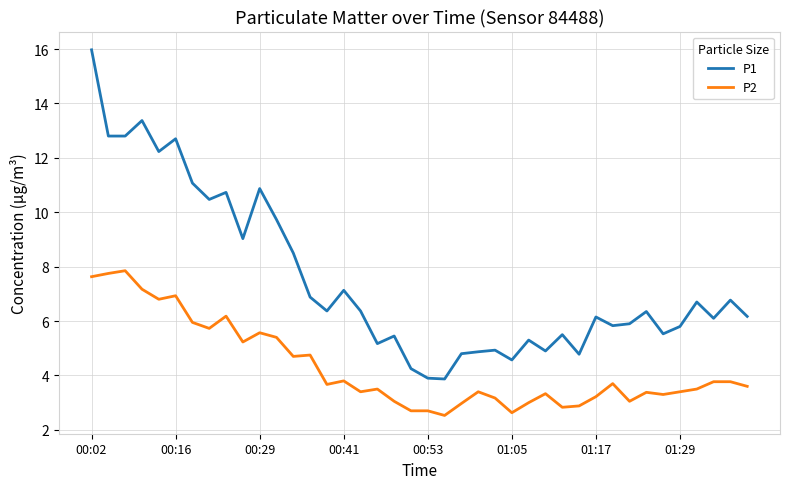

Rank the series by their maximum value, from highest to lowest.

P1, P2